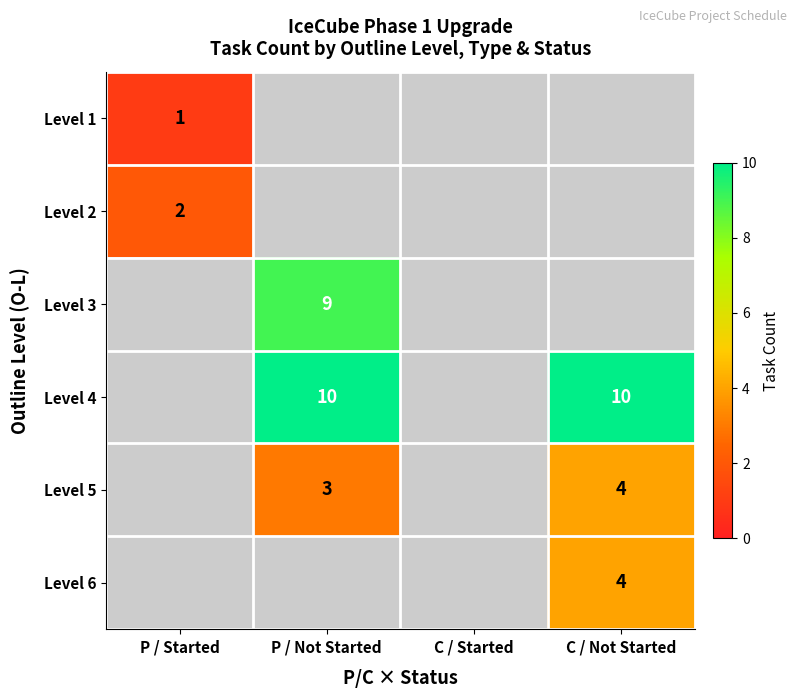

At how many categories does at least one series exceed 1?

3